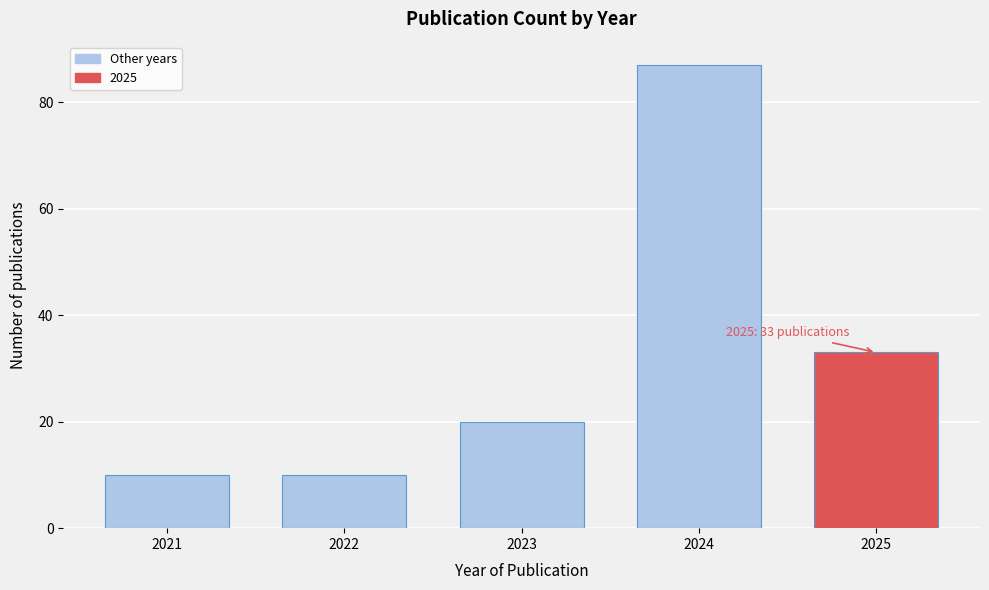

Reading left to right, what are all the values shown in this chart?

2021=10	2022=10	2023=20	2024=87	2025=33